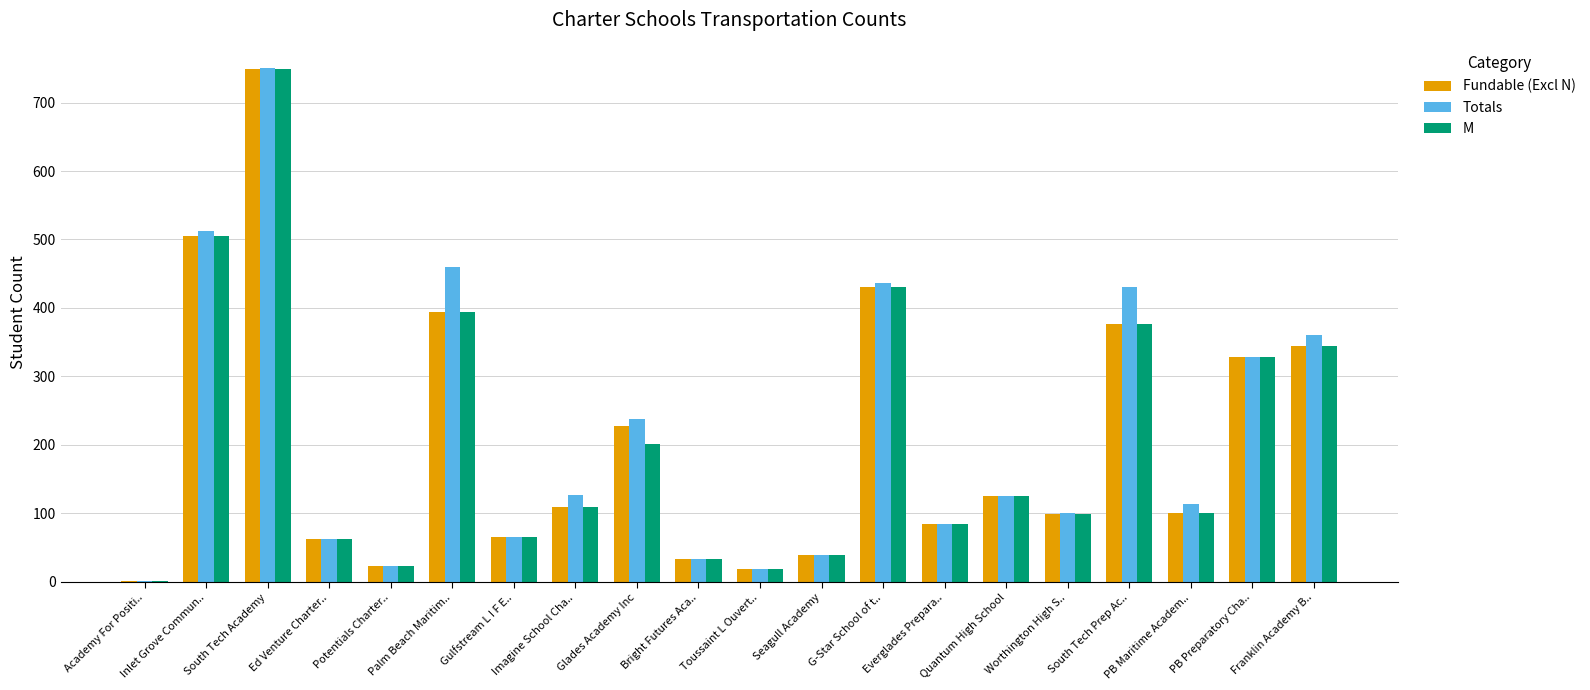

What is the greatest value displayed?

750